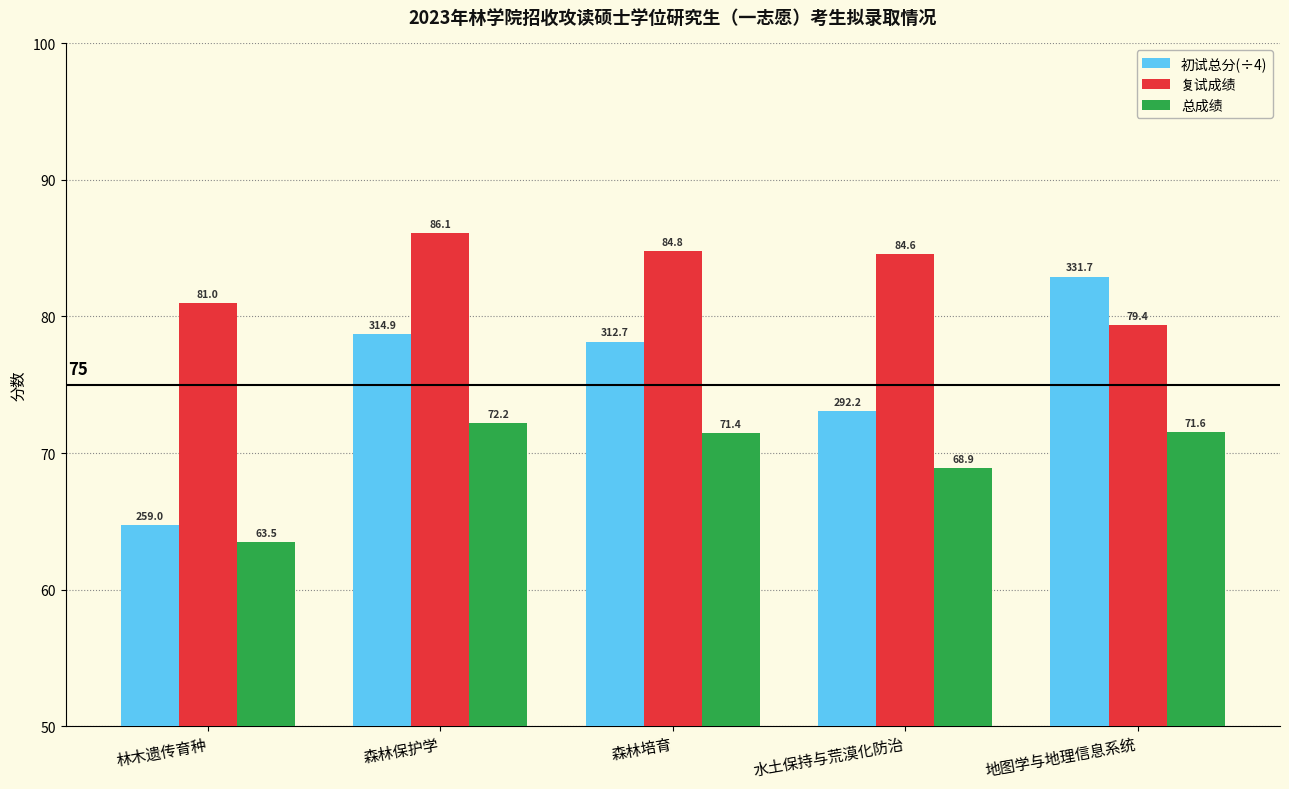

What is the average value of the 总成绩 series?

69.5